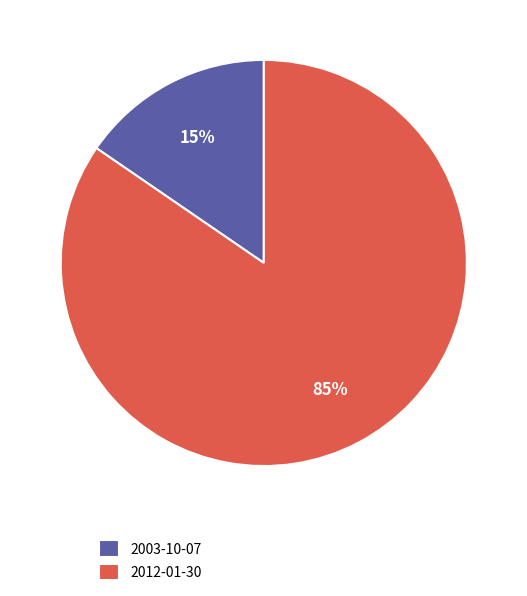

Rank the categories by value from lowest to highest.

2003-10-07, 2012-01-30